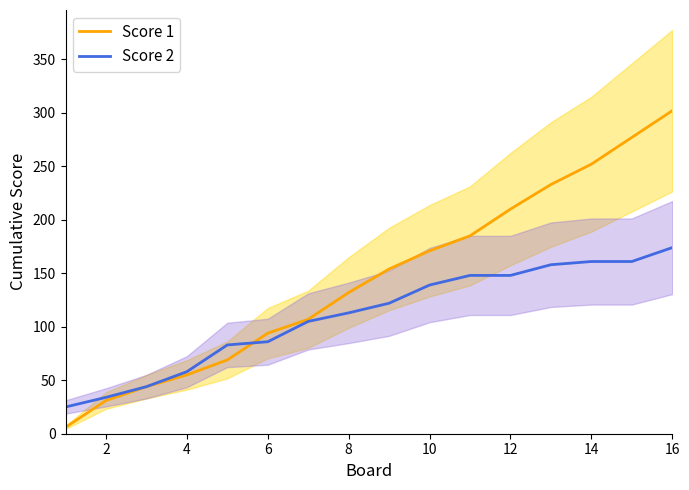

How many intersections are there between Score 1 and Score 2?

1